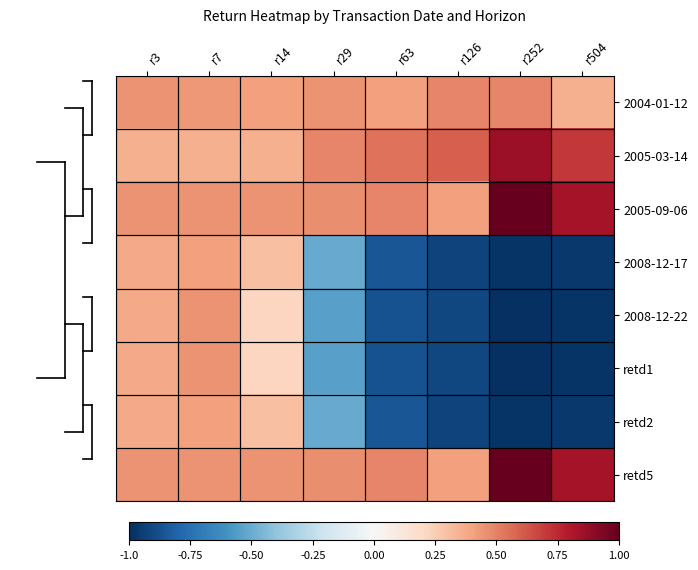

At which category does the chart reach its peak across all series?

r252